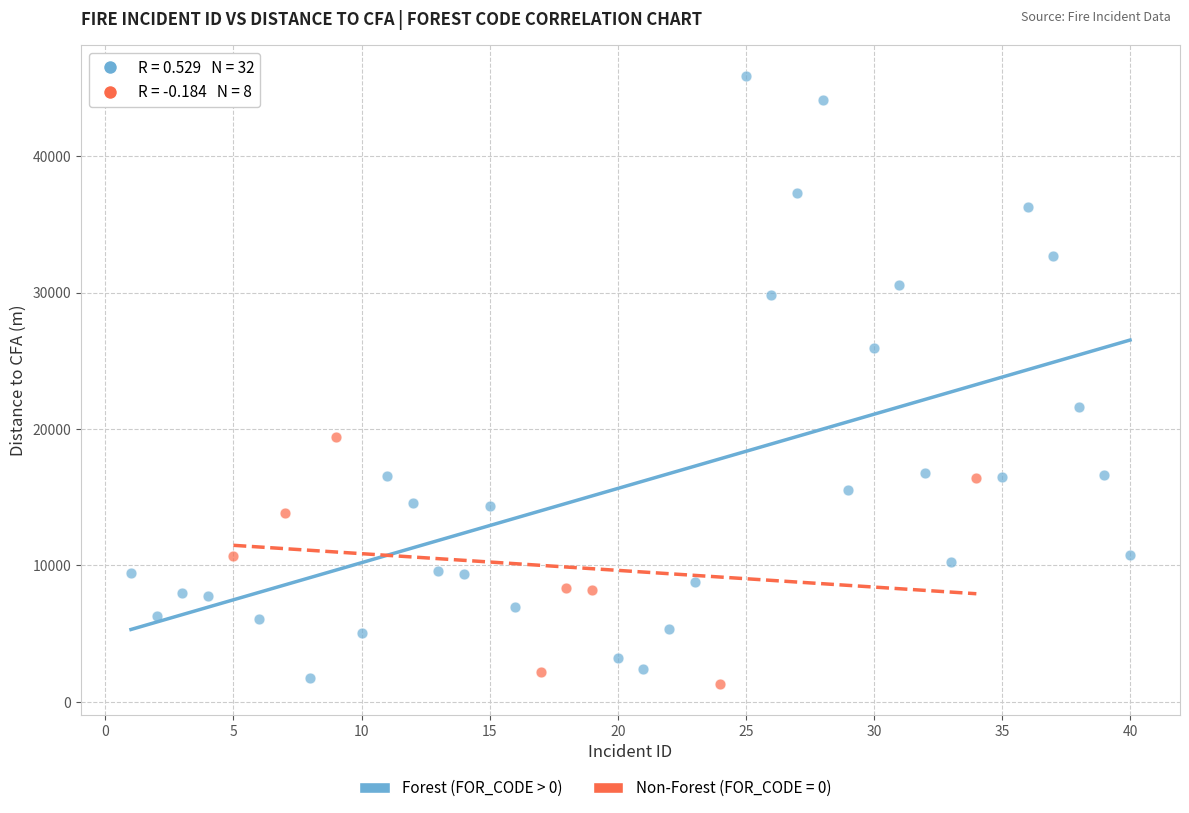

Which series contains the highest Y value?

Forest (FOR_CODE > 0)